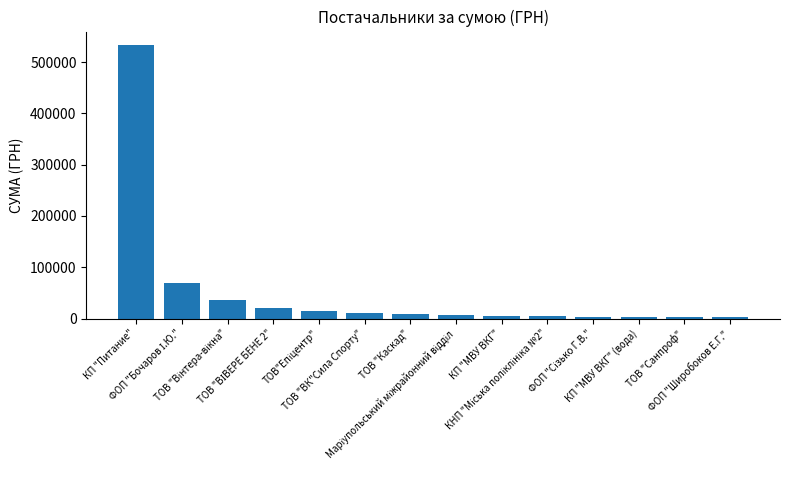

What is the difference between the second highest and second lowest values?

65960.1